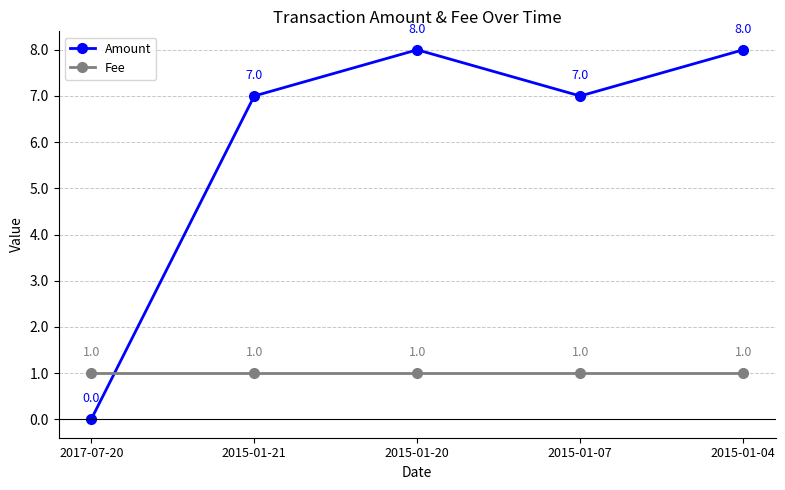

What is the highest value of the Amount series?

8